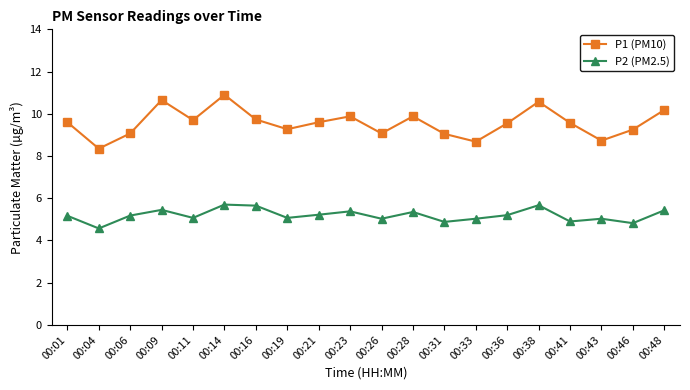

At which category is the sum across all series the highest?

00:14